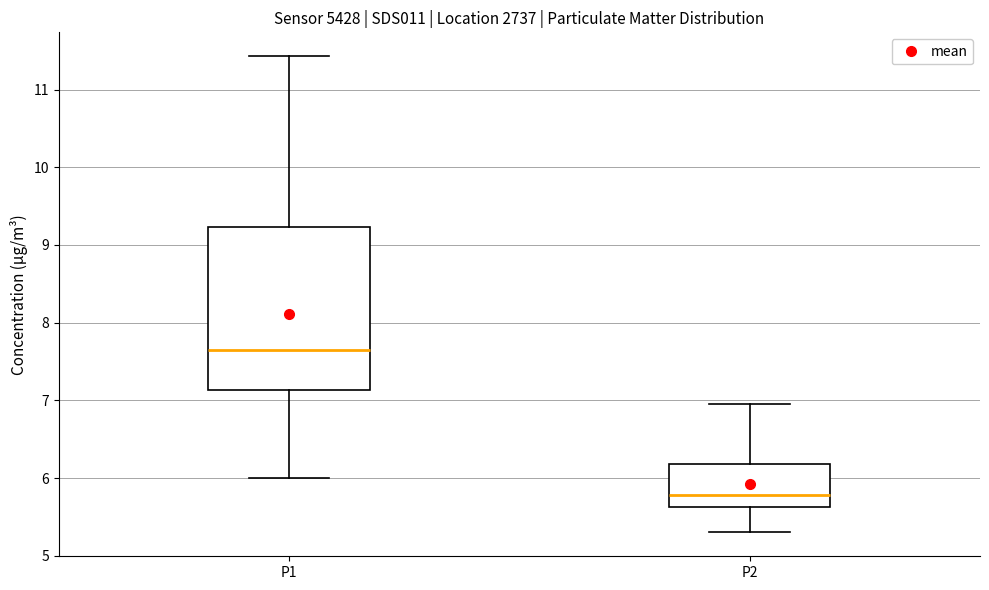

Reading left to right, transcribe this box plot: for each box, give where its median line is, the range the box spans, and where its two whiskers end, as read against the y-axis. The values are not printed on the chart, so give them approximately, as read against the axis.

P1: median 7.7, box 7.1 to 9.2, whiskers 6.0 to 11.4
P2: median 5.8, box 5.6 to 6.2, whiskers 5.3 to 7.0